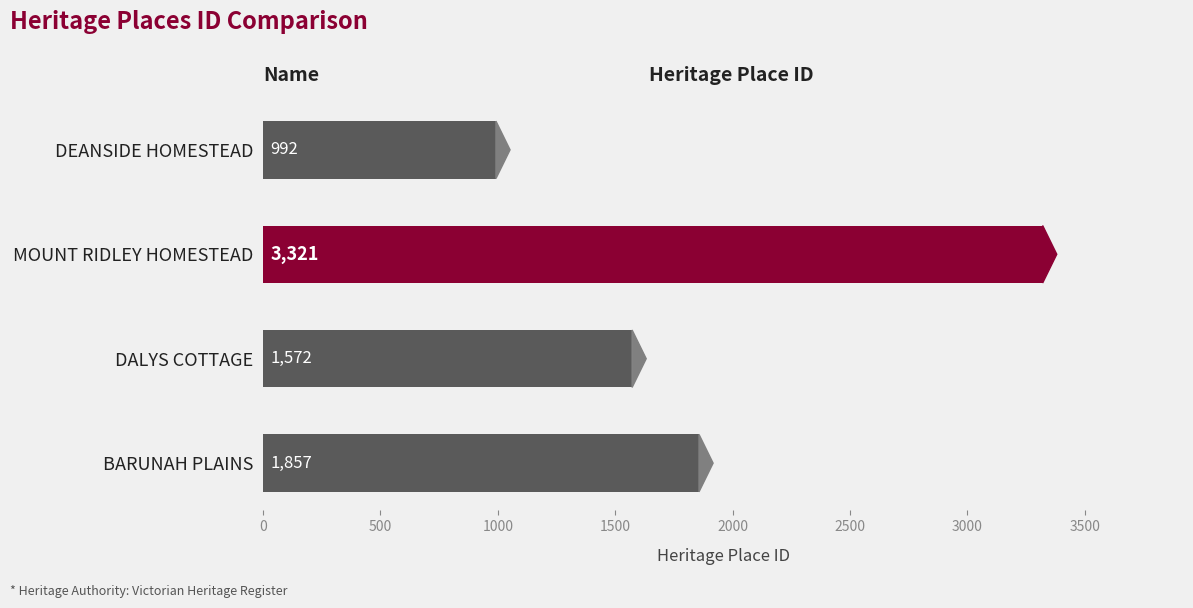

What is the minimum value shown in the chart?

992